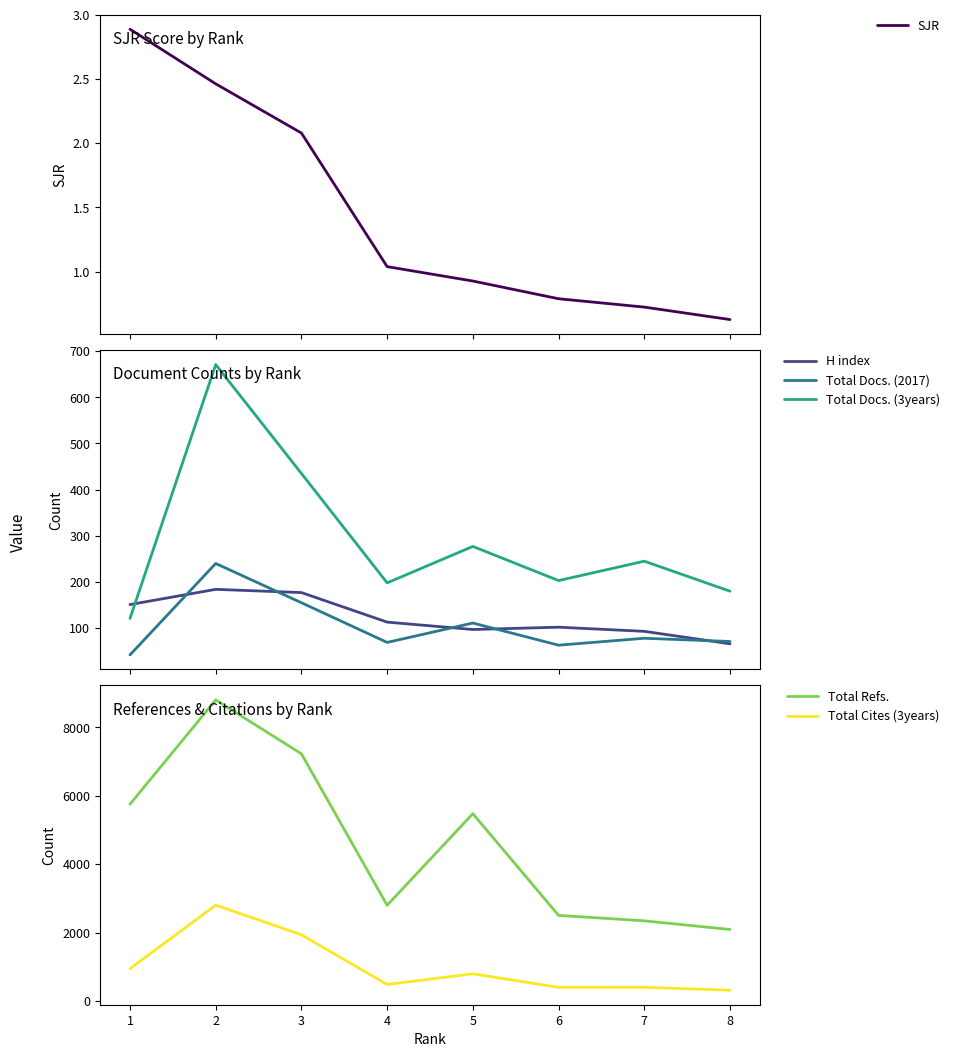

Reading right to left, transcribe all the data shown in this chart.

SJR: 0.6	0.7	0.8	0.9	1.0	2.1	2.5	2.9
H index: 66.0	93.0	102.0	97.0	113.0	177.0	184.0	151.0
Total Docs. (2017): 71.0	78.0	63.0	111.0	69.0	155.0	240.0	42.0
Total Docs. (3years): 180.0	245.0	203.0	277.0	198.0	435.0	671.0	121.0
Total Refs.: 2093.0	2346.0	2504.0	5476.0	2801.0	7224.0	8800.0	5753.0
Total Cites (3years): 319.0	404.0	403.0	798.0	486.0	1938.0	2805.0	947.0